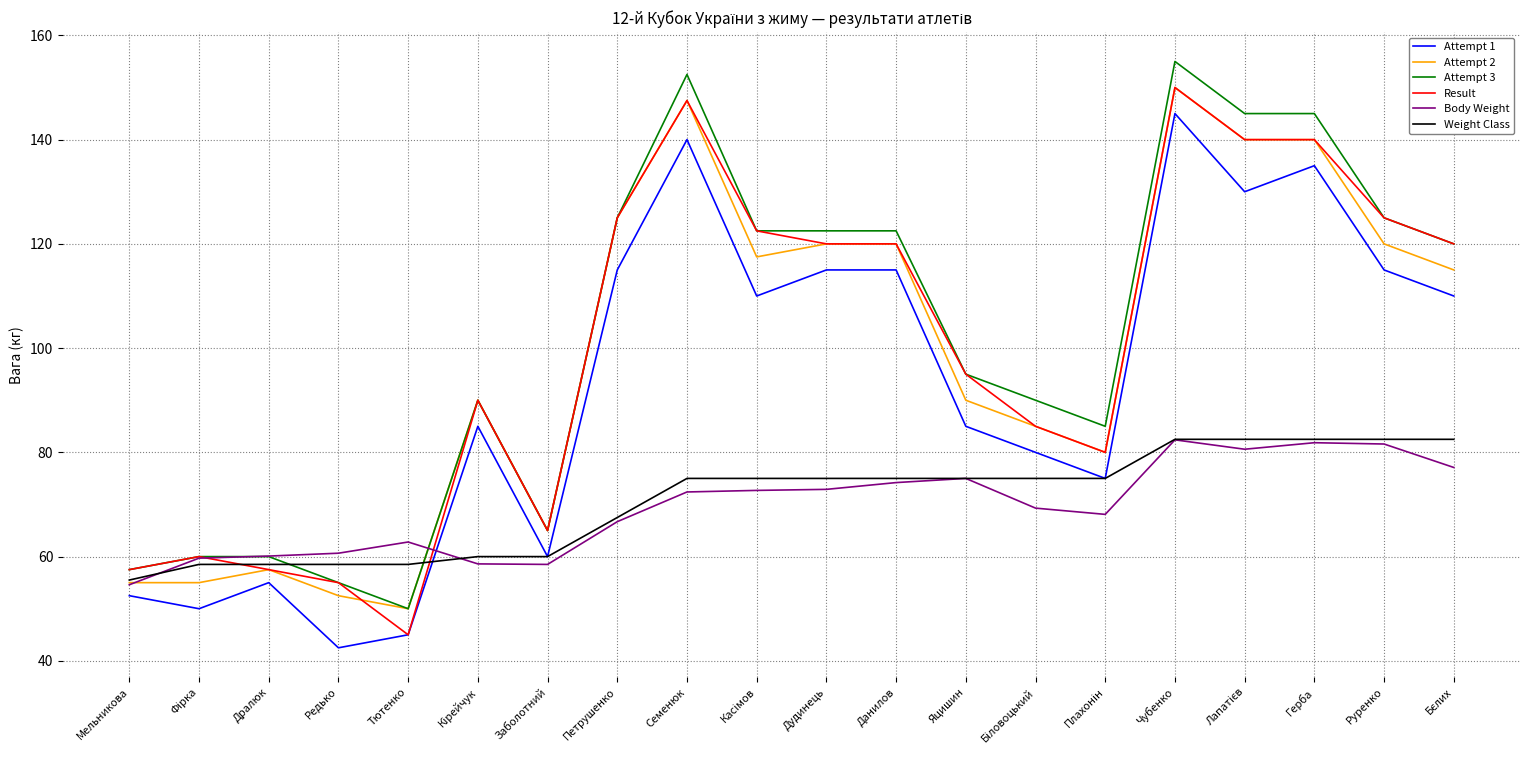

The value of Attempt 2 at Семенюк is 147.5. True or false?

True